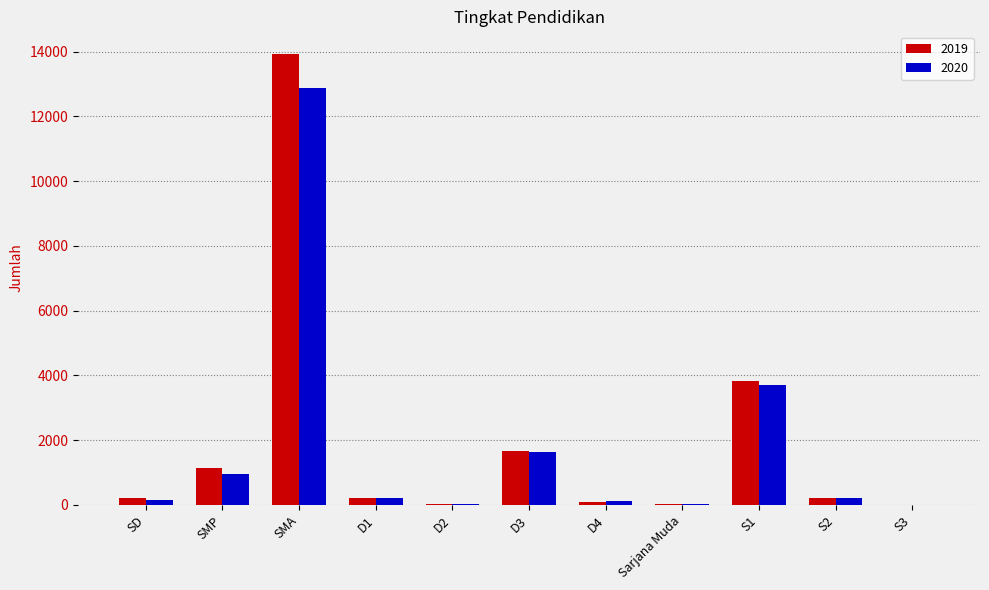

Count the number of data series in this chart.

2